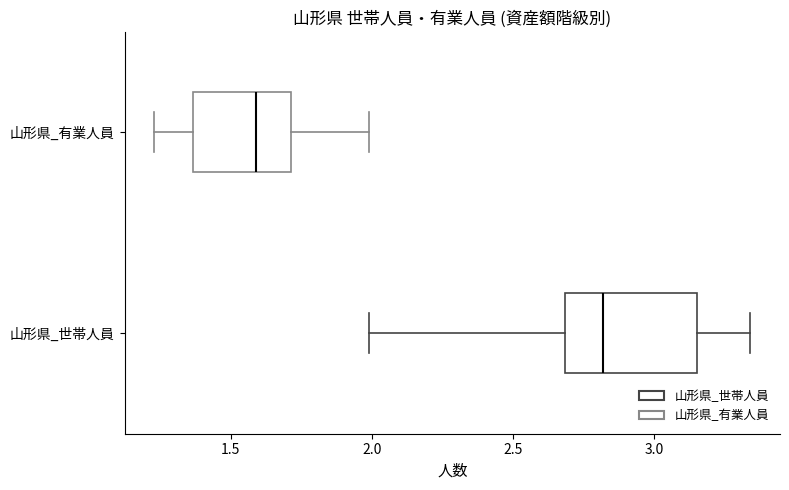

Where does the right whisker of the box for 山形県_有業人員 end on the x-axis? The values are not printed on the chart, so give them approximately, as read against the axis.

2.00